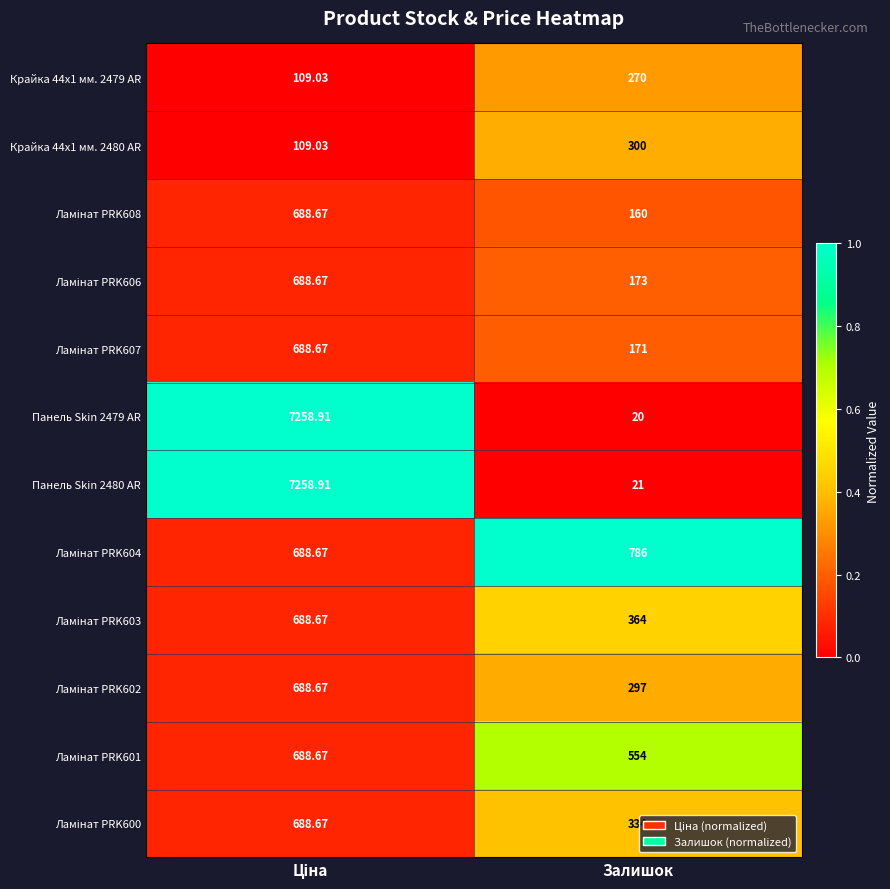

At which label is Панель Skin 2480 AR closest to 3639?

Залишок